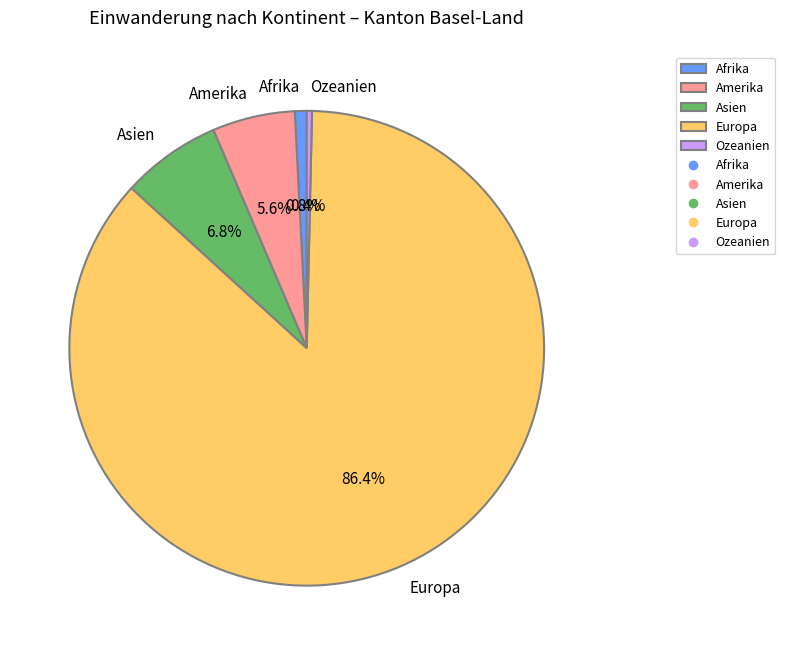

How many segments does this pie chart have?

5